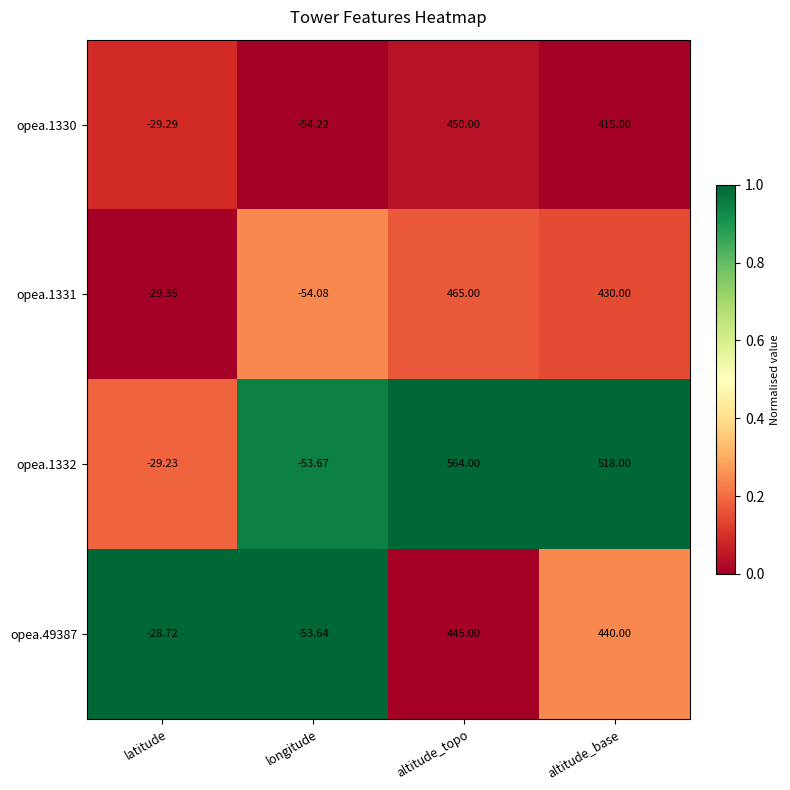

Rank the categories by opea.1332 value from highest to lowest.

altitude_topo, altitude_base, latitude, longitude